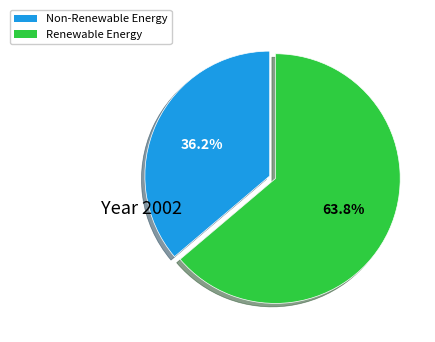

Count the number of slices in the pie.

2